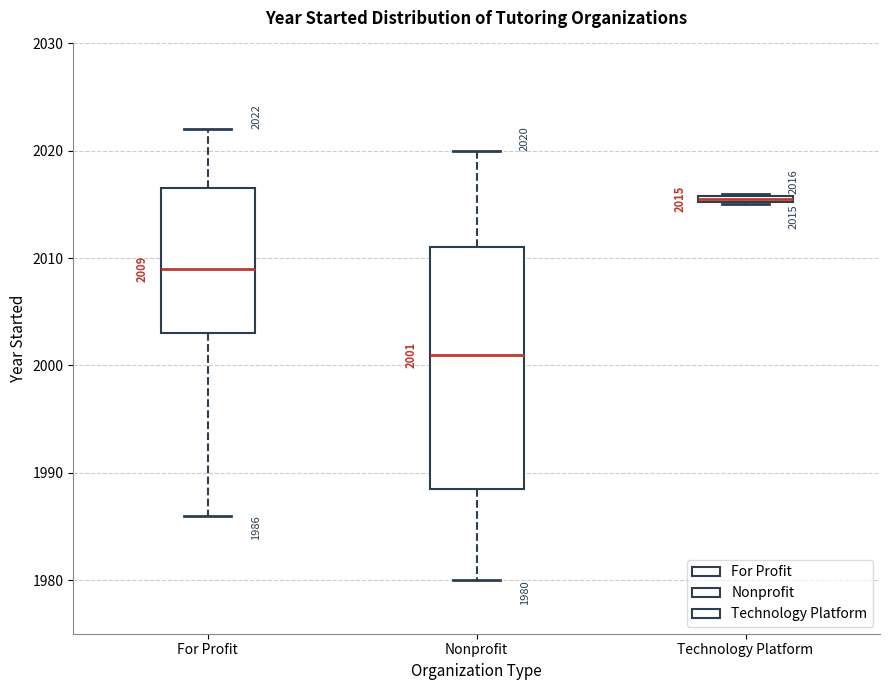

Which box's median line is the lowest?

Nonprofit